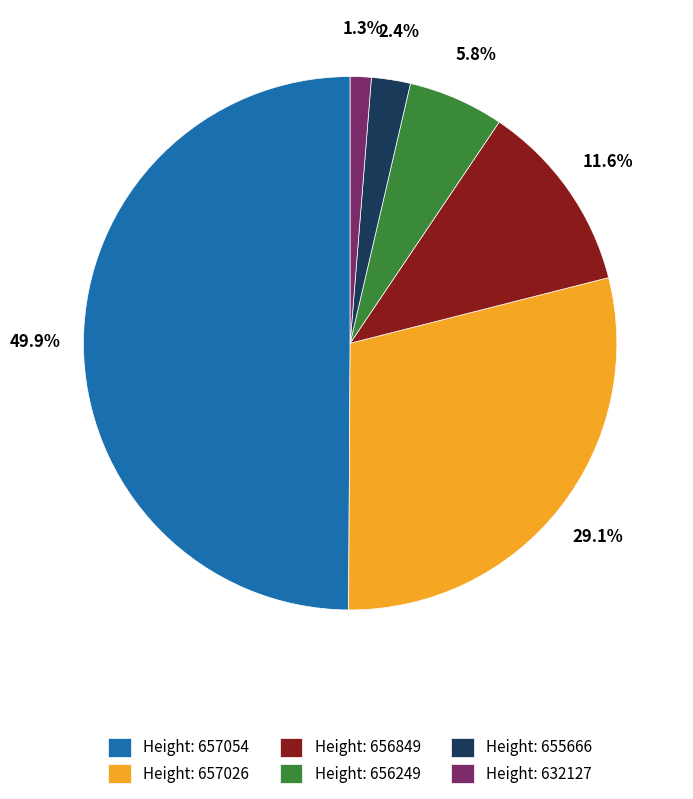

To the nearest percent, what is the average slice percentage?

17%